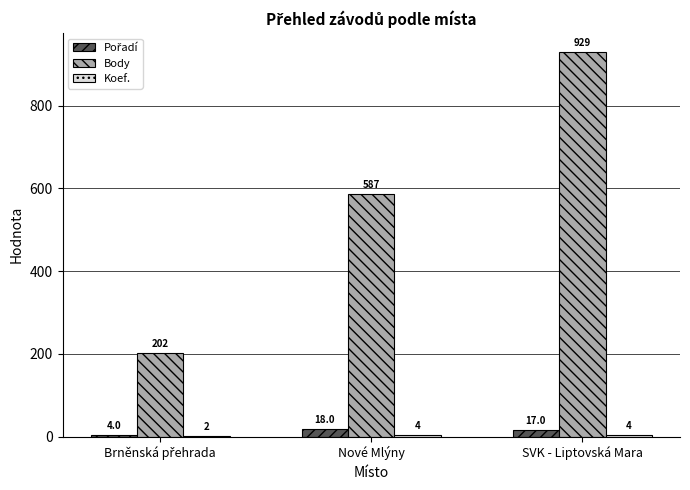

True or false: Body has a value of 288 at Nové Mlýny.

False